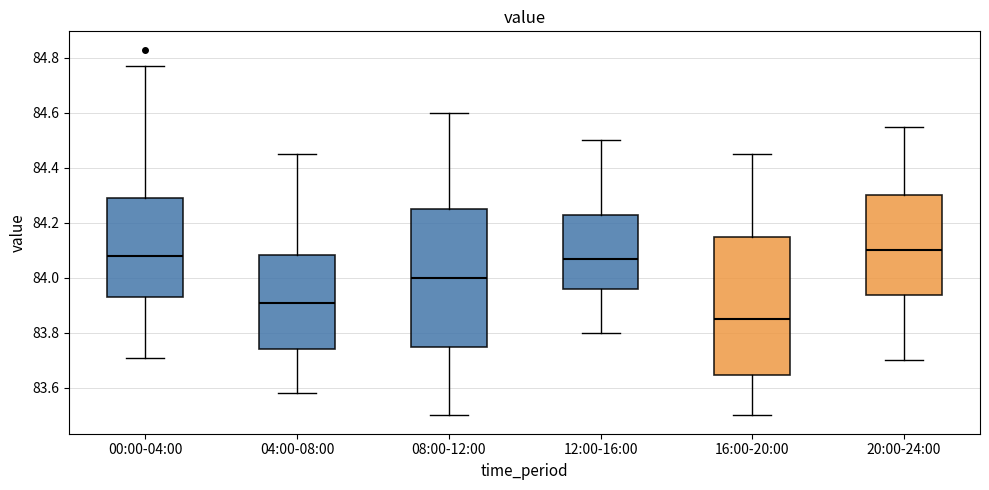

Where does the upper whisker of the box for 00:00-04:00 end on the y-axis? The values are not printed on the chart, so give them approximately, as read against the axis.

84.78